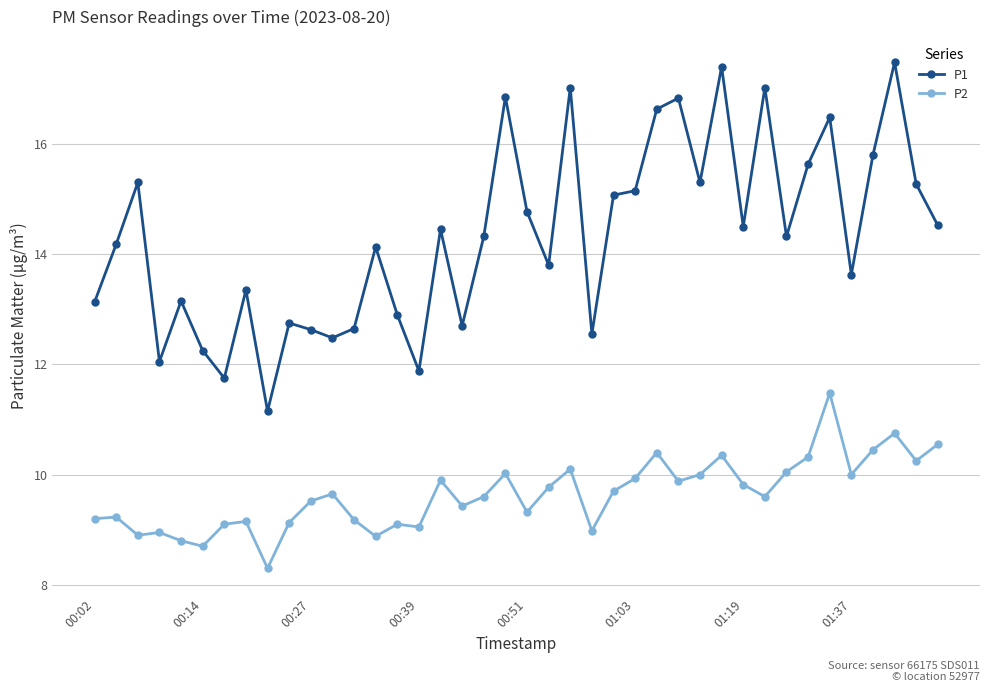

How many lines are shown in the chart?

2